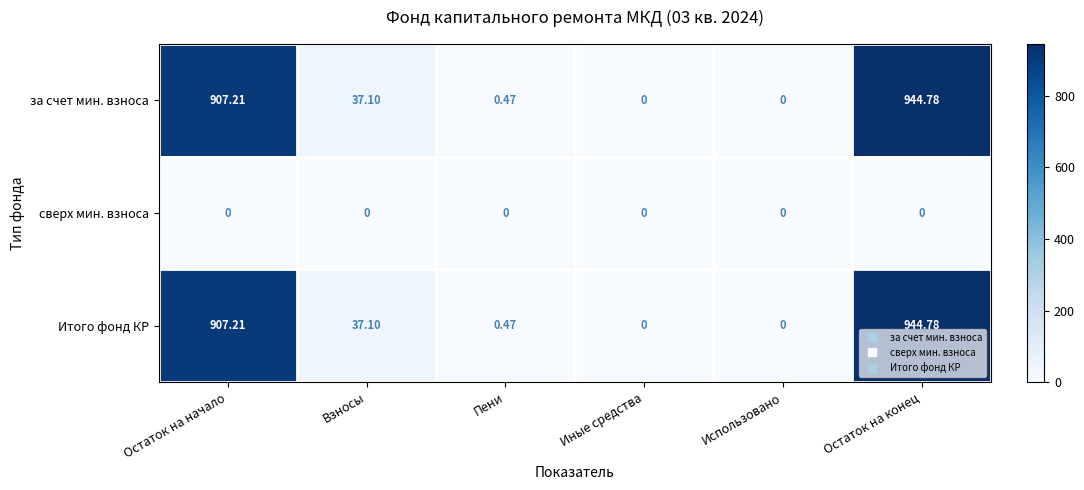

Where is Итого фонд КР nearest to the value 472?

Взносы